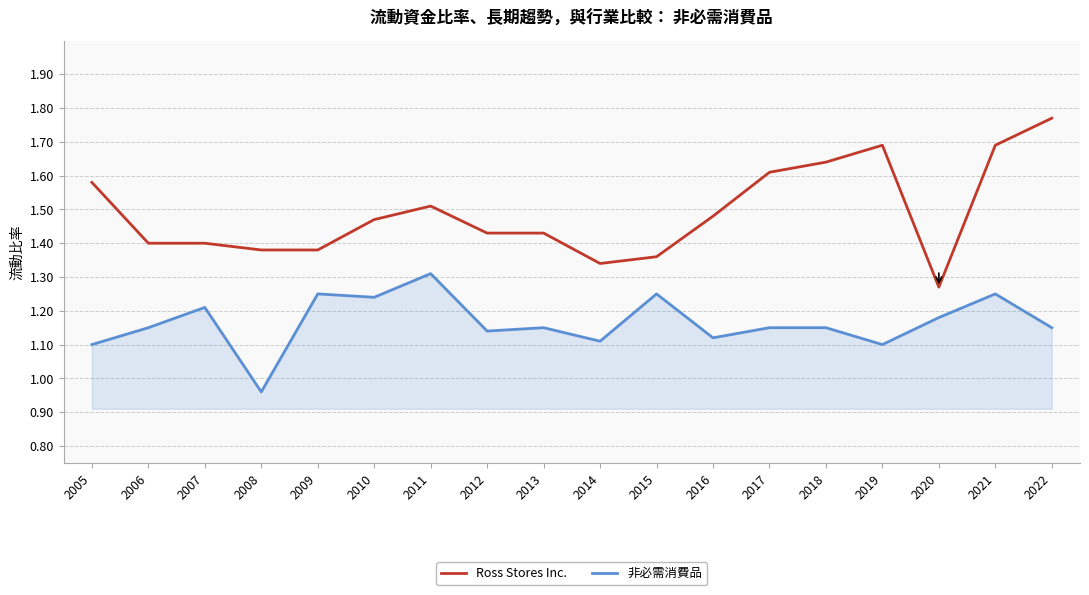

What is the sum of all 非必需消費品 values?

21.0